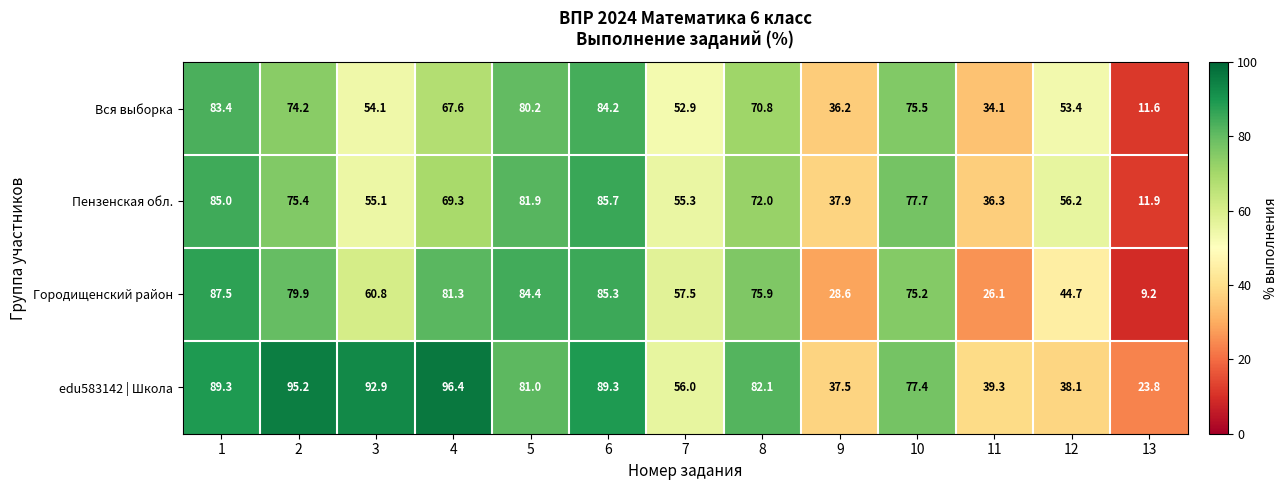

Which series has the largest total across all categories?

edu583142 | Школа